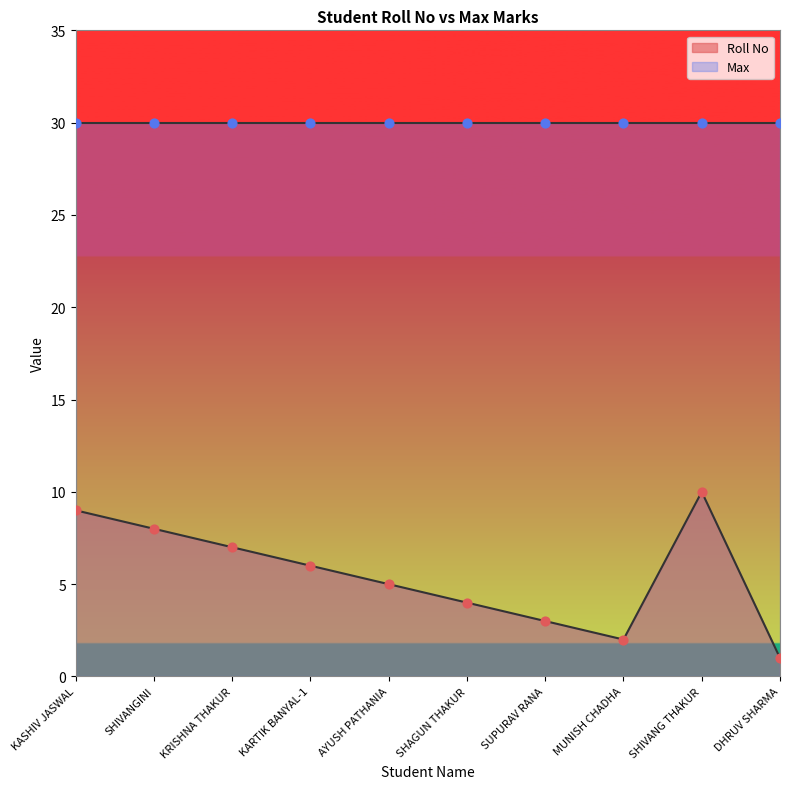

Which has a higher value, AYUSH PATHANIA or MUNISH CHADHA?

AYUSH PATHANIA